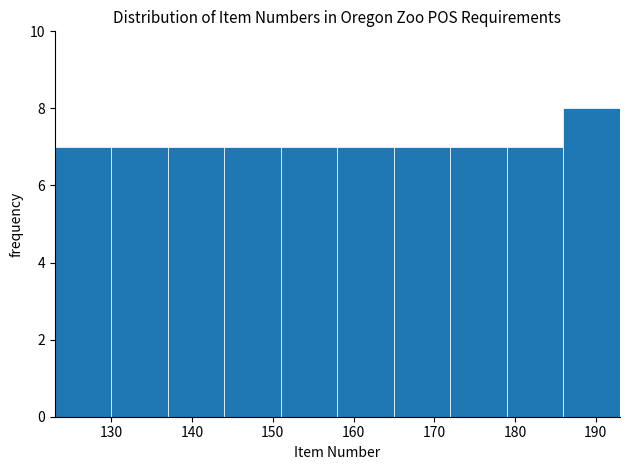

How tall is the bar that spans 186 to 193 on the x-axis? The values are not printed on the chart, so give them approximately, as read against the axis.

8